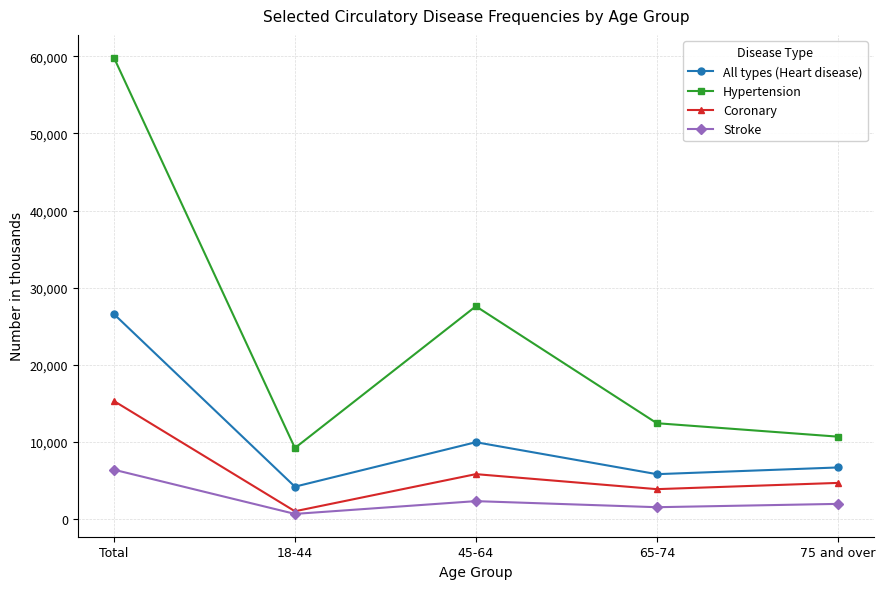

The Hypertension series shows 12404 at 65-74. True or false?

True